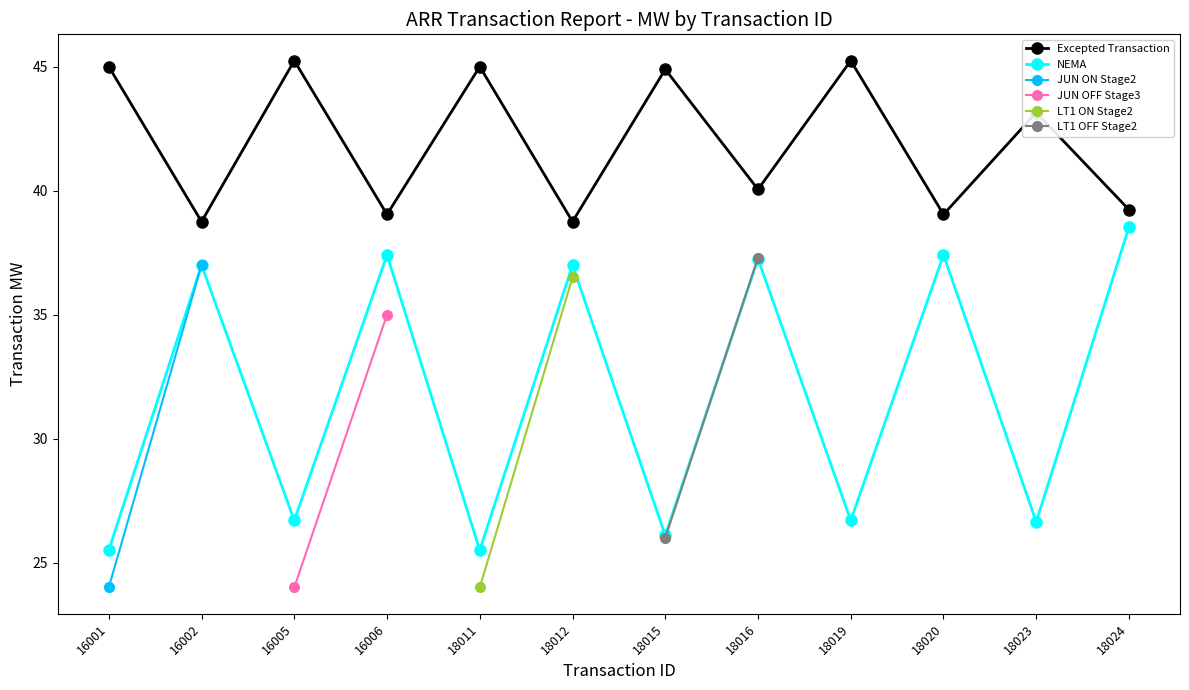

How many lines are shown in the chart?

6